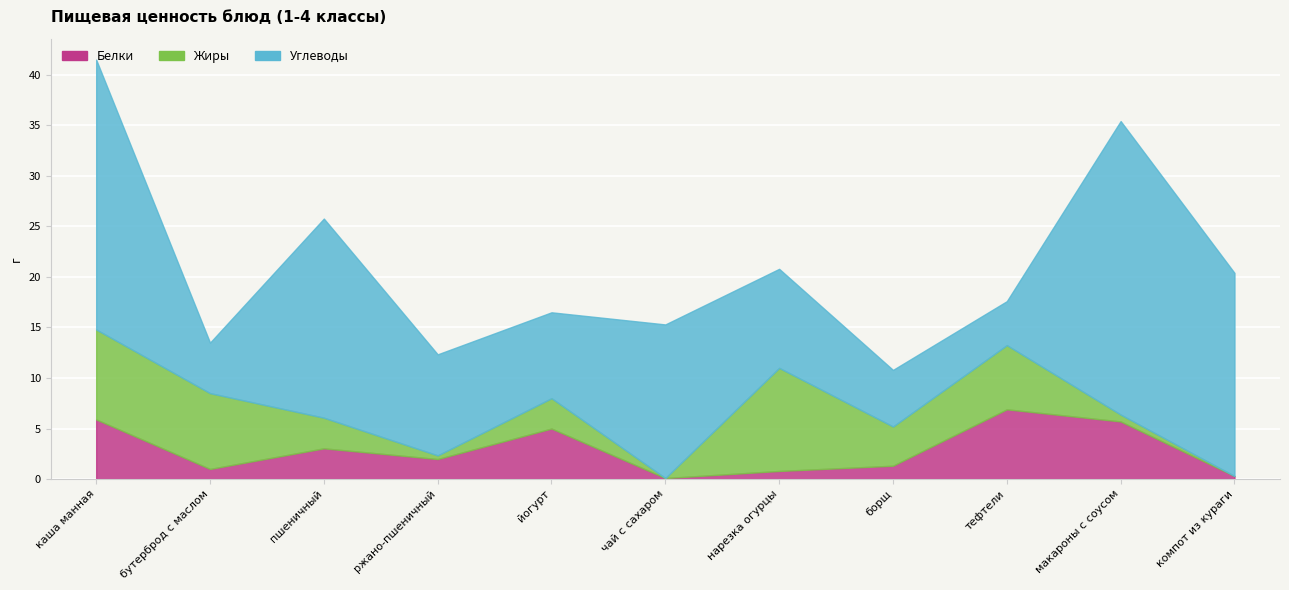

What is the value of the Белки point at the 3rd from the left?

3.0